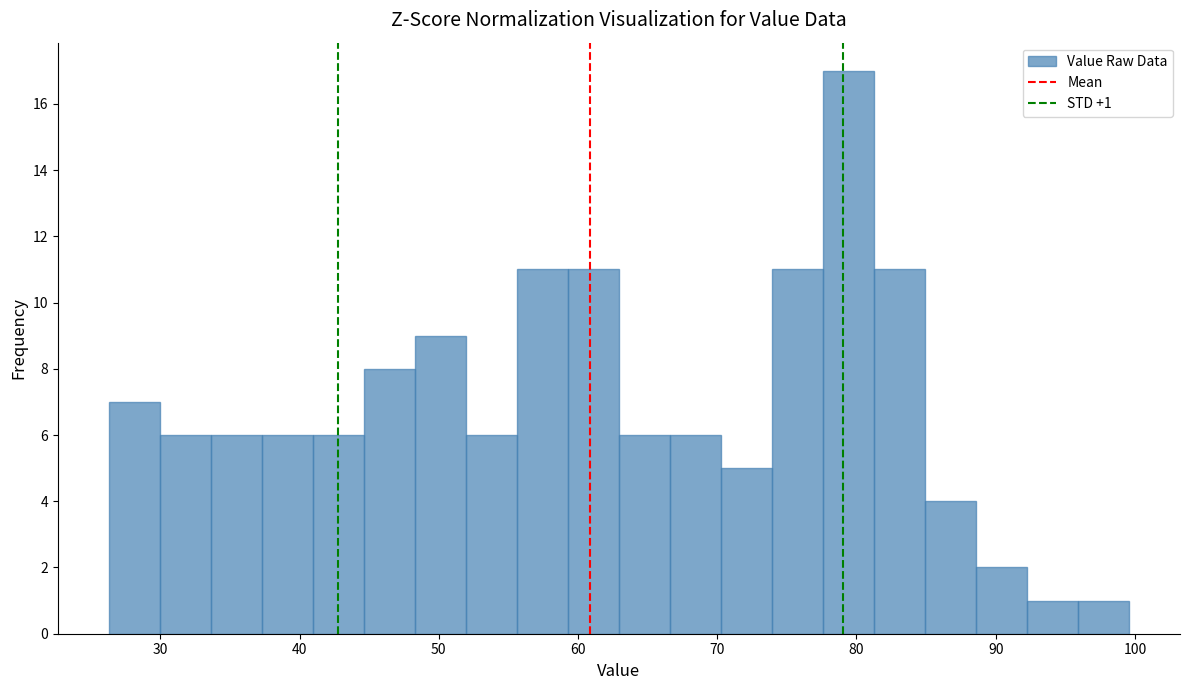

Around what value on the x-axis is the tallest bar? Give the approximate position of its centre, as read against the axis.

79